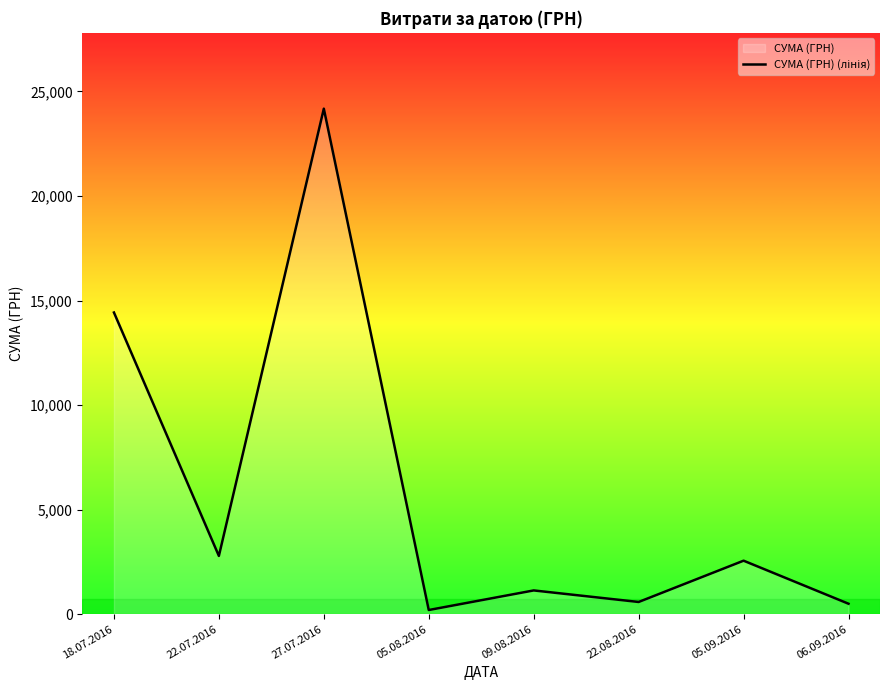

List the labels in order of value, largest first.

27.07.2016, 18.07.2016, 22.07.2016, 05.09.2016, 09.08.2016, 22.08.2016, 06.09.2016, 05.08.2016